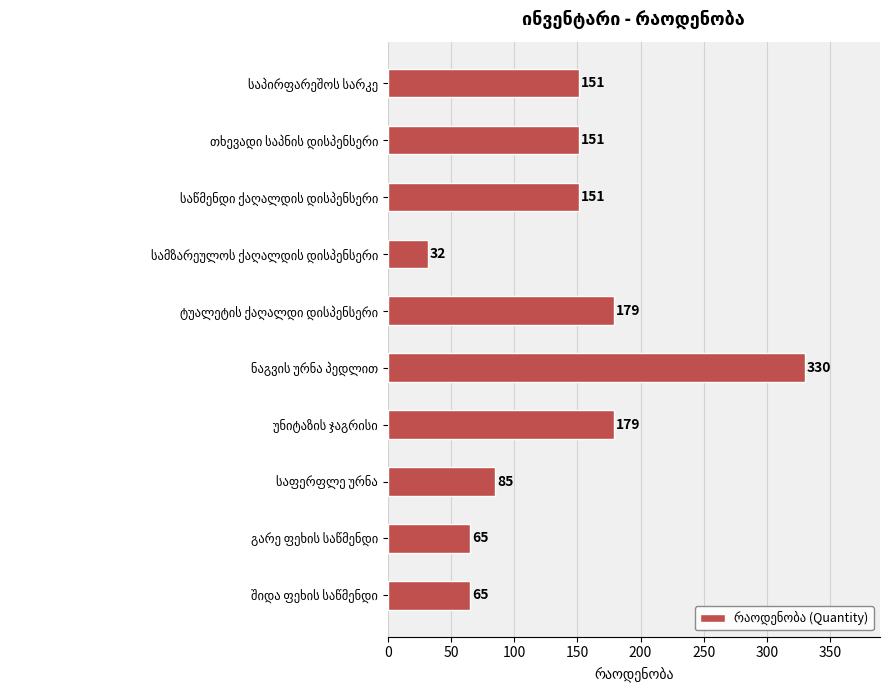

What is the greatest value displayed?

330